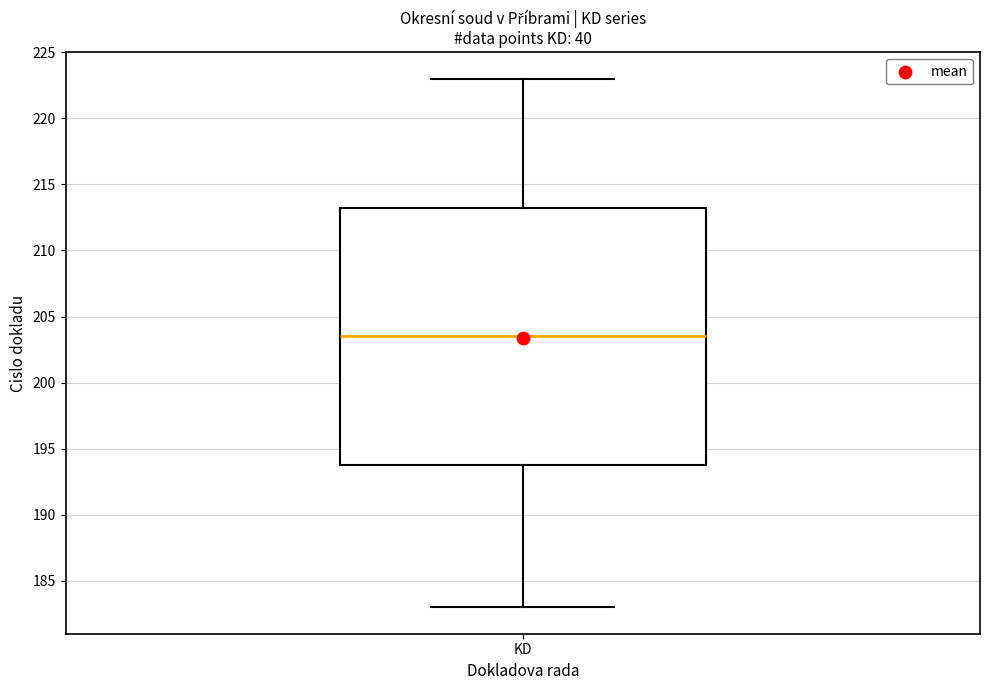

Read this box plot against the y-axis: the position of the median line, the range covered by the box, and the ends of both whiskers. The values are not printed on the chart, so give them approximately, as read against the axis.

median 203.5, box 194.0 to 213.5, whiskers 183.0 to 223.0